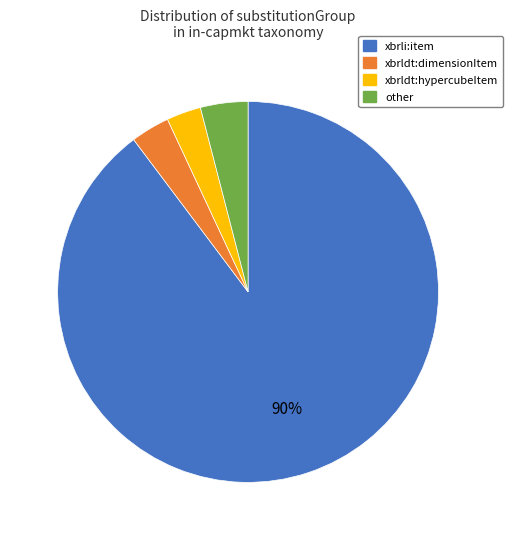

Count the number of slices in the pie.

4